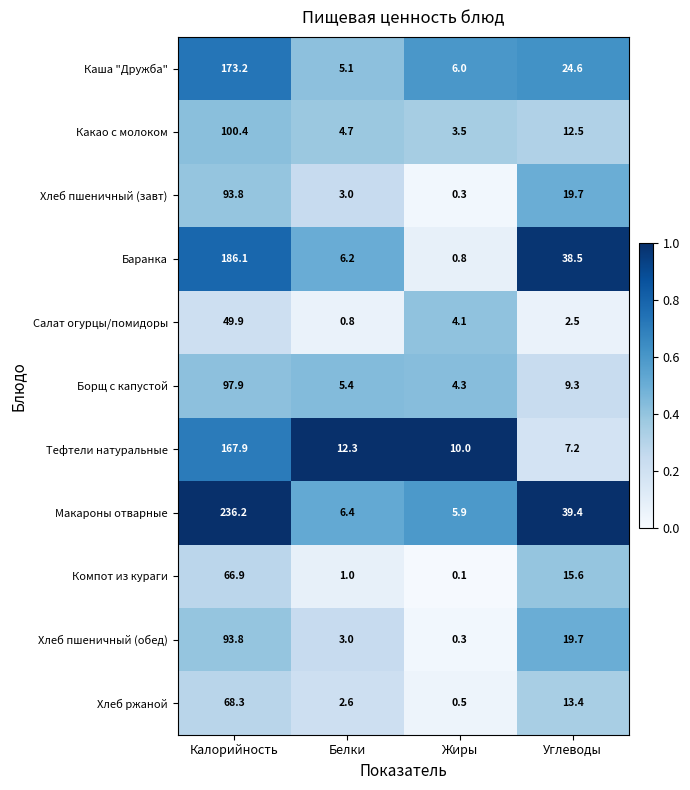

At which label does Какао с молоком reach its minimum?

Жиры